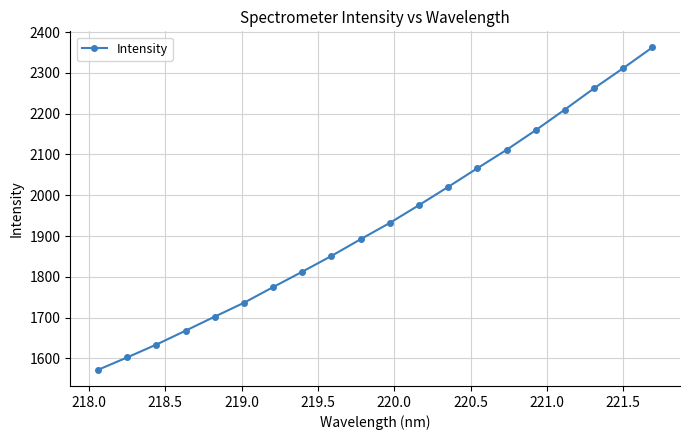

What is the difference between the maximum and minimum values?

790.7